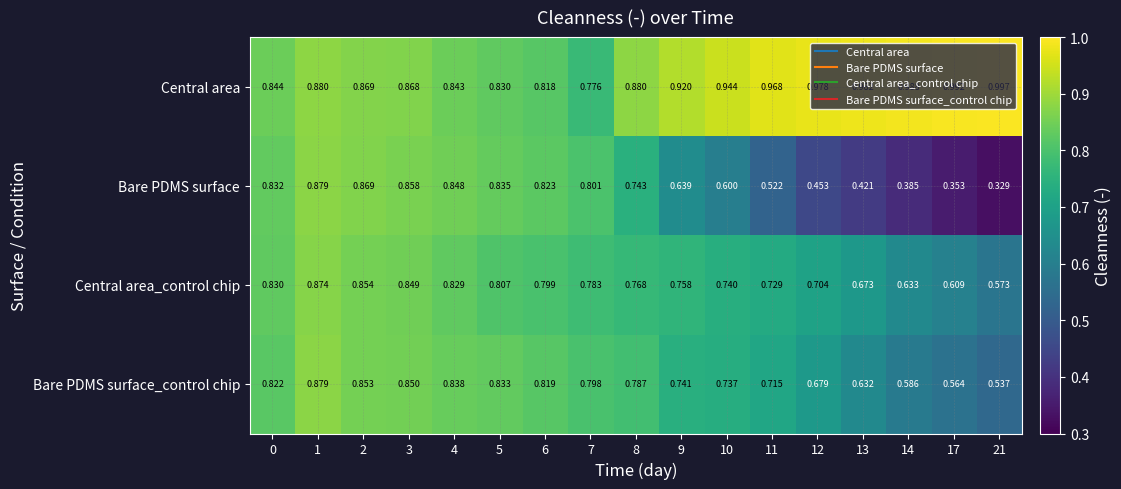

Which series has the largest range (max minus min)?

Bare PDMS surface